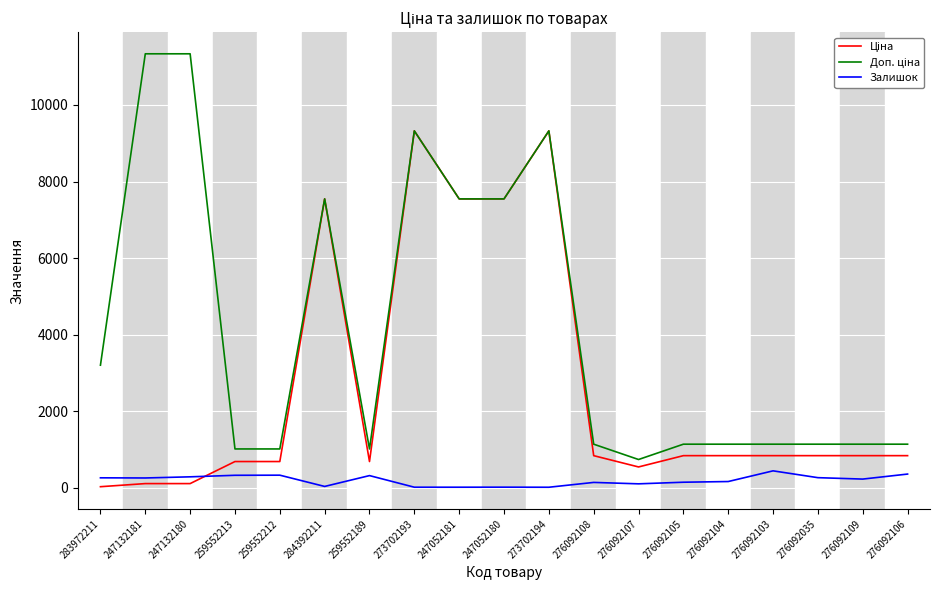

What is the total value across all series at 276092103?

2430.8